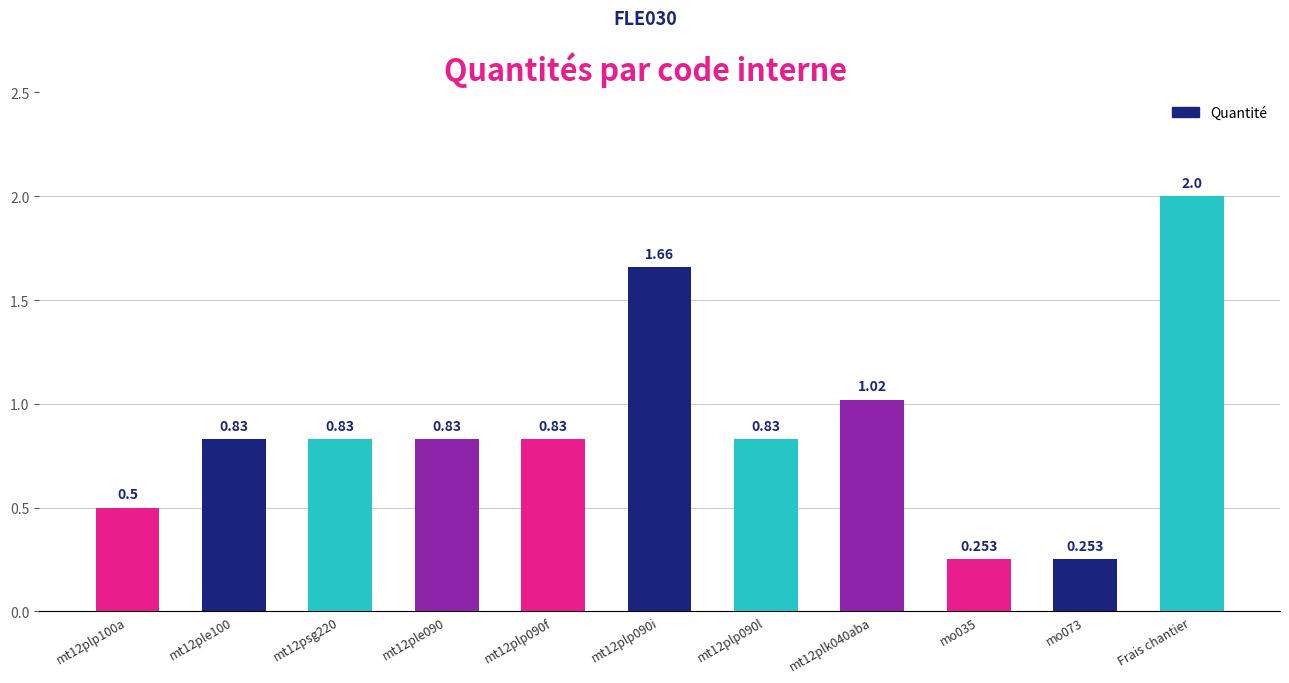

Which label corresponds to the largest value in the chart?

Frais chantier